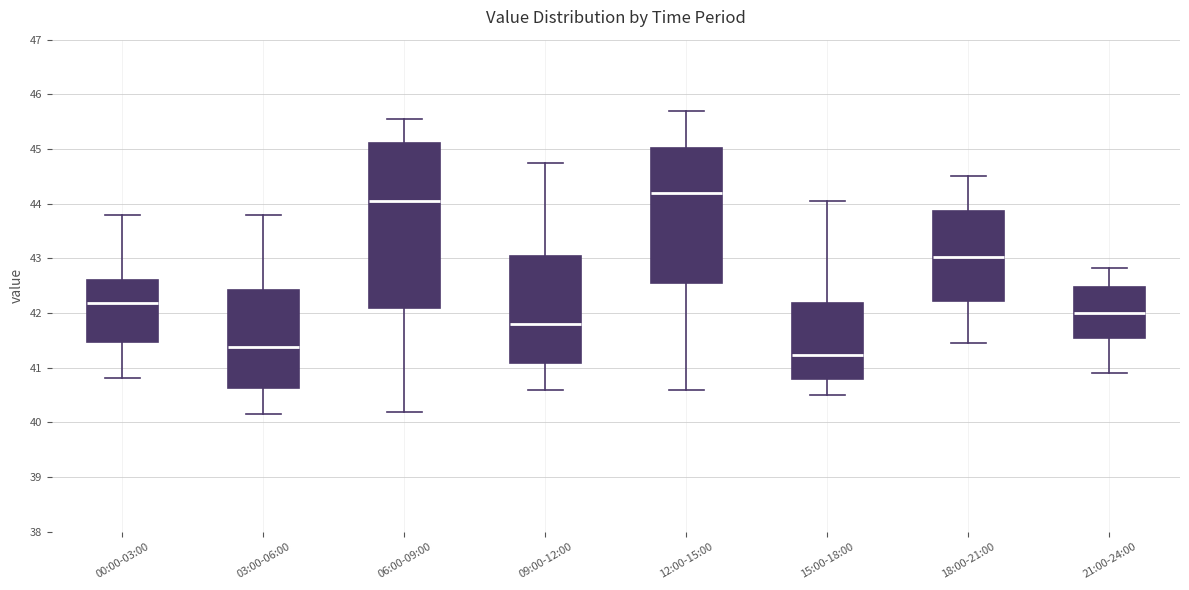

Reading left to right, transcribe this box plot: for each box, give where its median line is, the range the box spans, and where its two whiskers end, as read against the y-axis. The values are not printed on the chart, so give them approximately, as read against the axis.

00:00-03:00: median 42.2, box 41.5 to 42.6, whiskers 40.8 to 43.8
03:00-06:00: median 41.4, box 40.6 to 42.4, whiskers 40.2 to 43.8
06:00-09:00: median 44.1, box 42.1 to 45.1, whiskers 40.2 to 45.6
09:00-12:00: median 41.8, box 41.1 to 43.0, whiskers 40.6 to 44.8
12:00-15:00: median 44.2, box 42.6 to 45.0, whiskers 40.6 to 45.7
15:00-18:00: median 41.2, box 40.8 to 42.2, whiskers 40.5 to 44.1
18:00-21:00: median 43.0, box 42.2 to 43.9, whiskers 41.5 to 44.5
21:00-24:00: median 42.0, box 41.6 to 42.5, whiskers 40.9 to 42.8